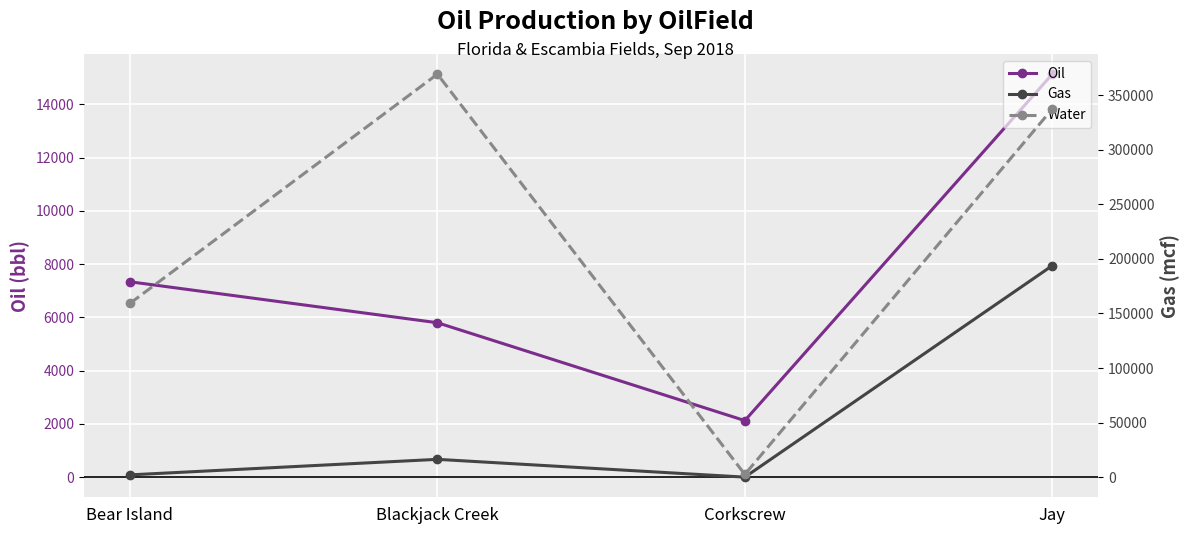

What is the difference between the maximum and minimum values in the Oil series?

13013